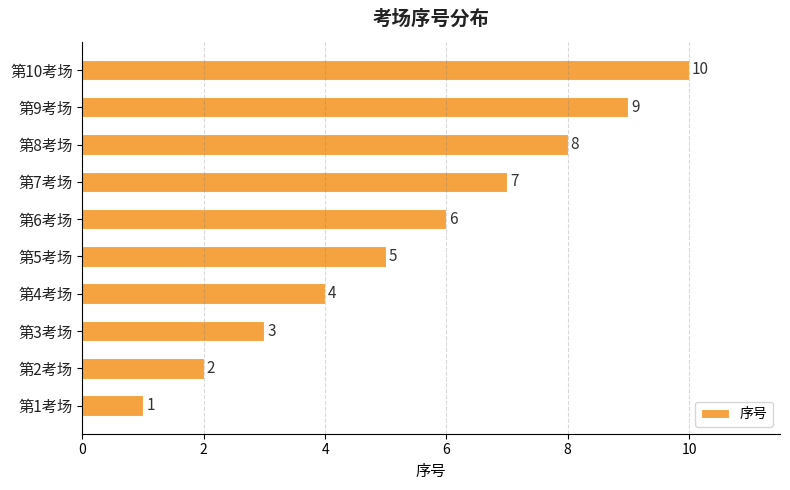

What is the change in value from 第6考场 to 第8考场?

+2